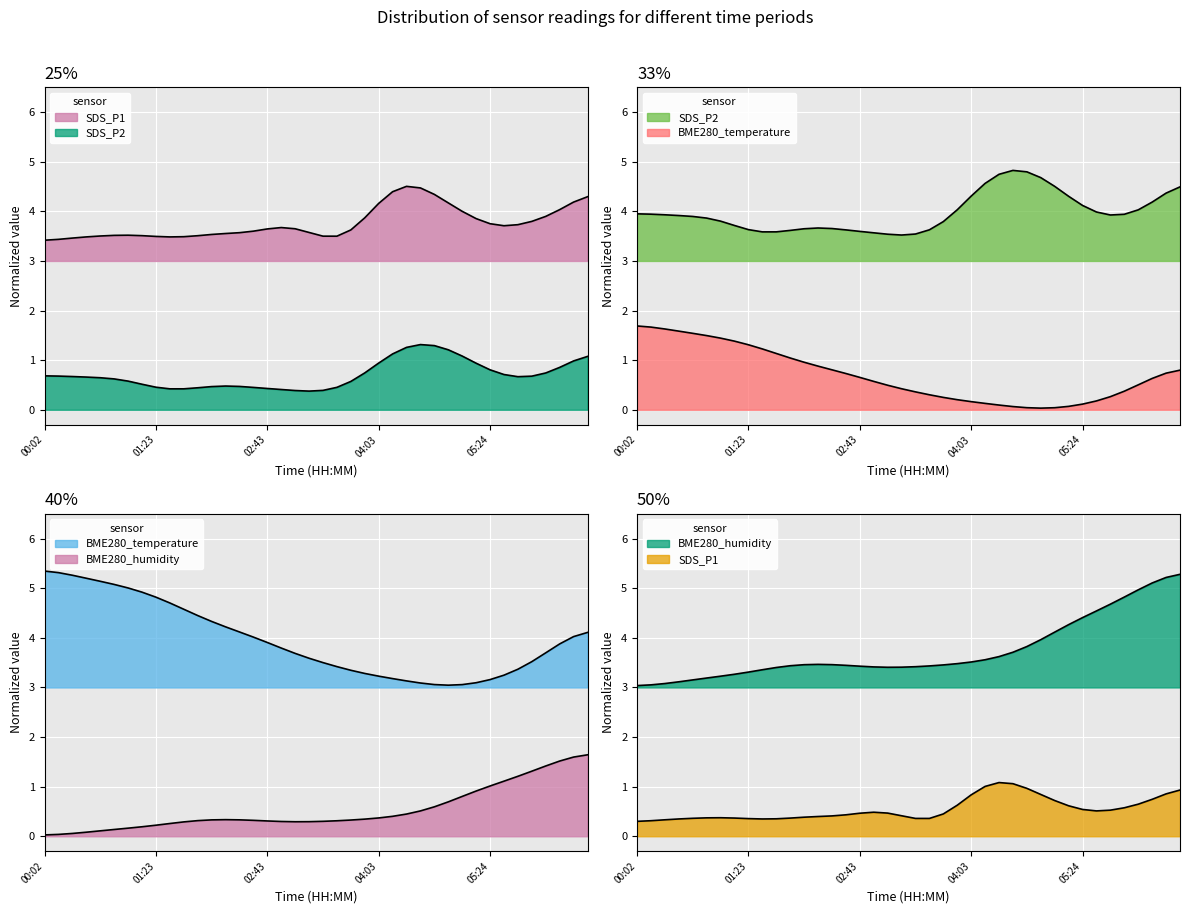

Which series changed the most between 00:22 and 03:03?

BME280_temperature